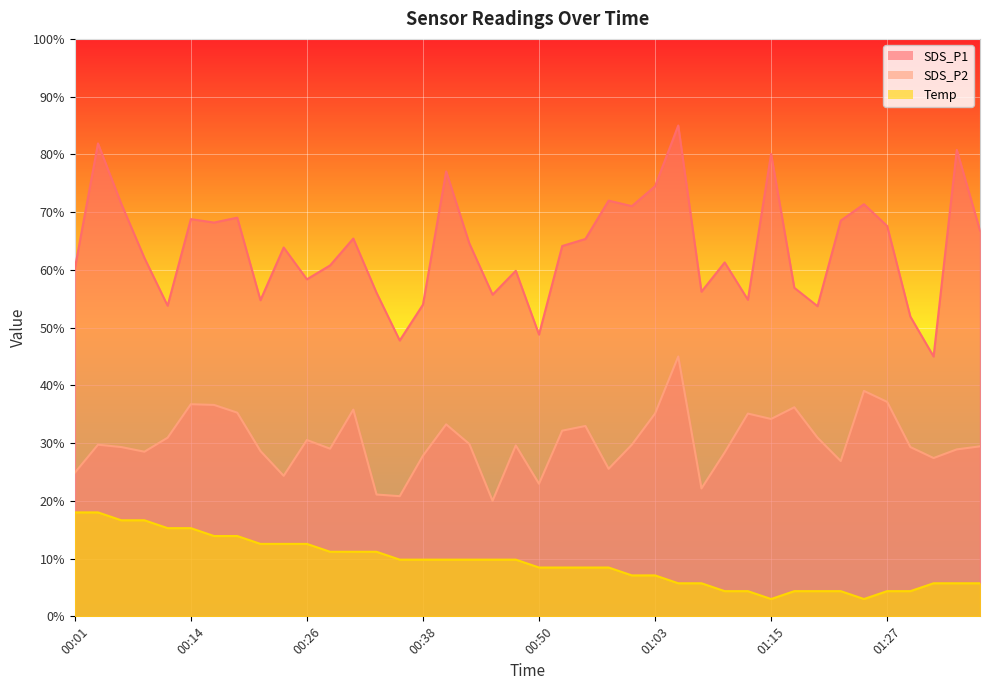

What is the difference between the second highest and second lowest values in the SDS_P2 series?

18.2